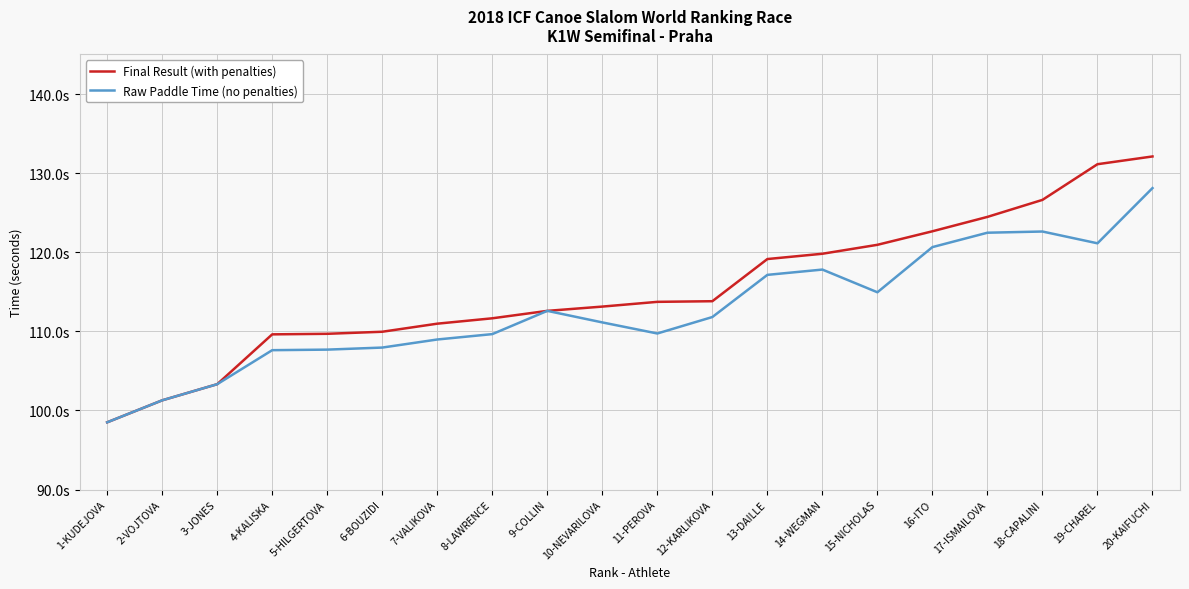

Reading left to right, extract all data points from this chart.

Final Result (with penalties): 1-KUDEJOVA=98.5	2-VOJTOVA=101.3	3-JONES=103.3	4-KALISKA=109.6	5-HILGERTOVA=109.7	6-BOUZIDI=110.0	7-VALIKOVA=111.0	8-LAWRENCE=111.7	9-COLLIN=112.6	10-NEVARILOVA=113.1	11-PEROVA=113.7	12-KARLIKOVA=113.8	13-DAILLE=119.1	14-WEGMAN=119.8	15-NICHOLAS=120.9	16-ITO=122.7	17-ISMAILOVA=124.5	18-CAPALINI=126.6	19-CHAREL=131.1	20-KAIFUCHI=132.1
Raw Paddle Time (no penalties): 1-KUDEJOVA=98.5	2-VOJTOVA=101.3	3-JONES=103.3	4-KALISKA=107.6	5-HILGERTOVA=107.7	6-BOUZIDI=108.0	7-VALIKOVA=109.0	8-LAWRENCE=109.7	9-COLLIN=112.6	10-NEVARILOVA=111.1	11-PEROVA=109.7	12-KARLIKOVA=111.8	13-DAILLE=117.1	14-WEGMAN=117.8	15-NICHOLAS=114.9	16-ITO=120.7	17-ISMAILOVA=122.5	18-CAPALINI=122.6	19-CHAREL=121.1	20-KAIFUCHI=128.1